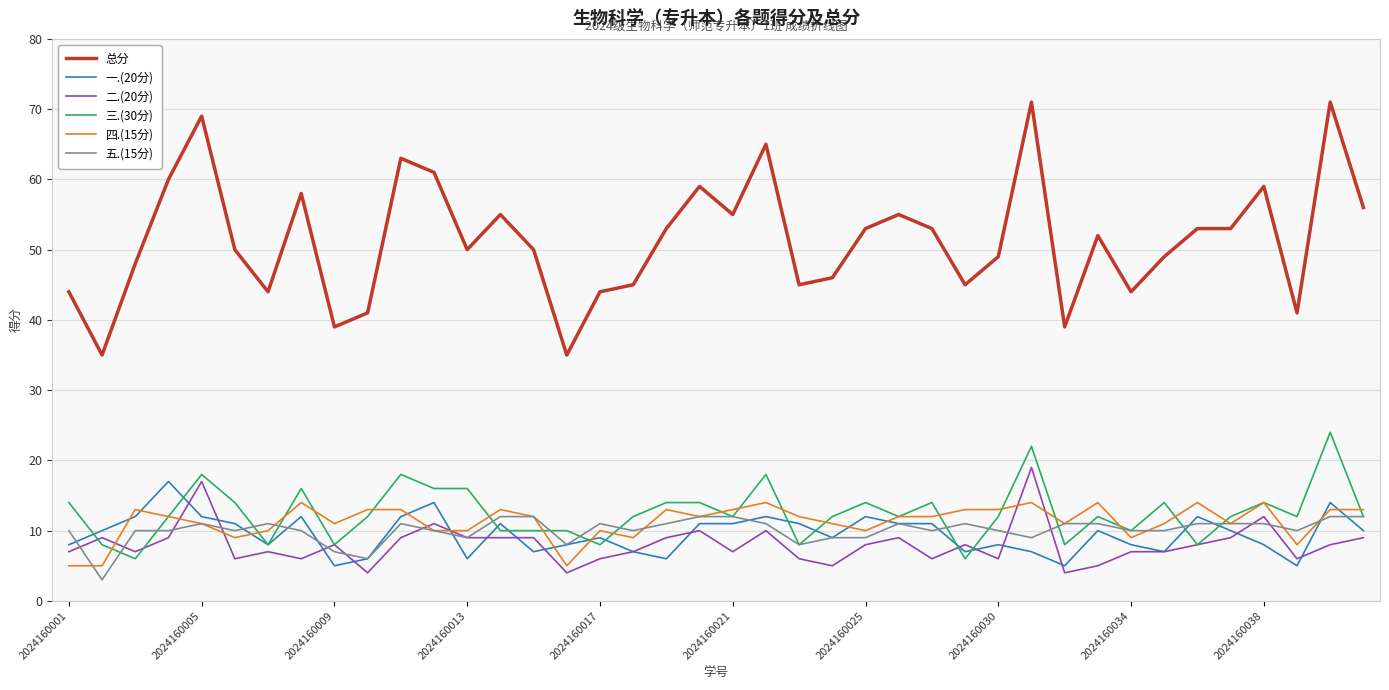

Which series has the largest total across all categories?

总分